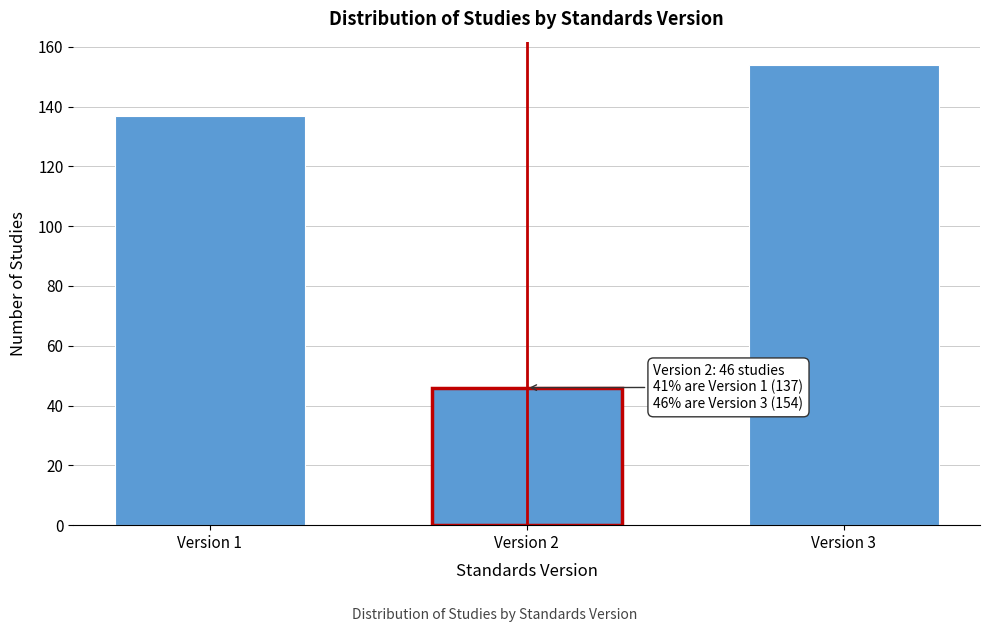

Reading left to right, list all the values displayed in this chart.

Version 1=137	Version 2=46	Version 3=154